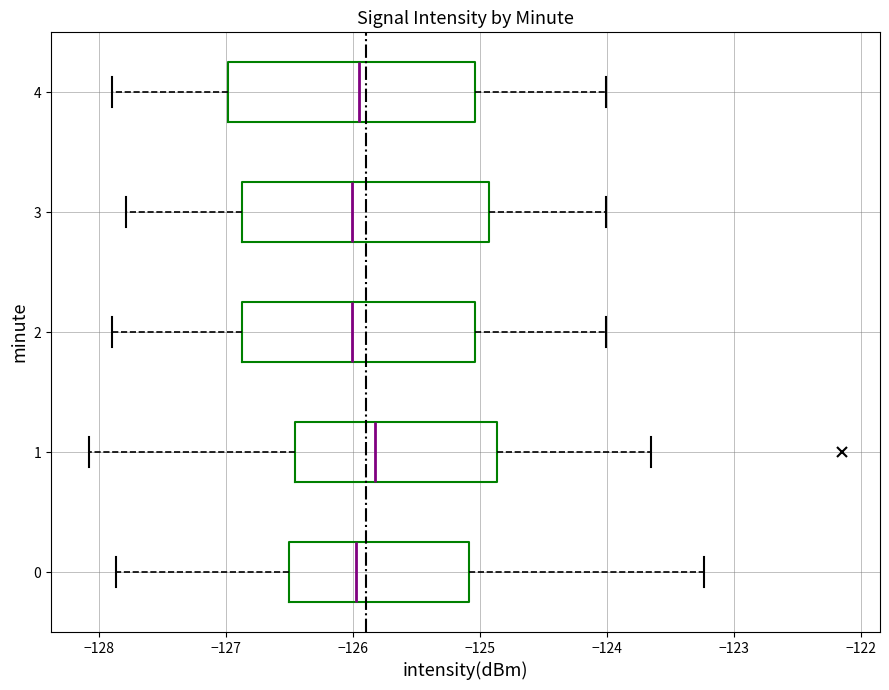

Where does the right whisker of the box at y = 2 end on the x-axis? The values are not printed on the chart, so give them approximately, as read against the axis.

-124.0